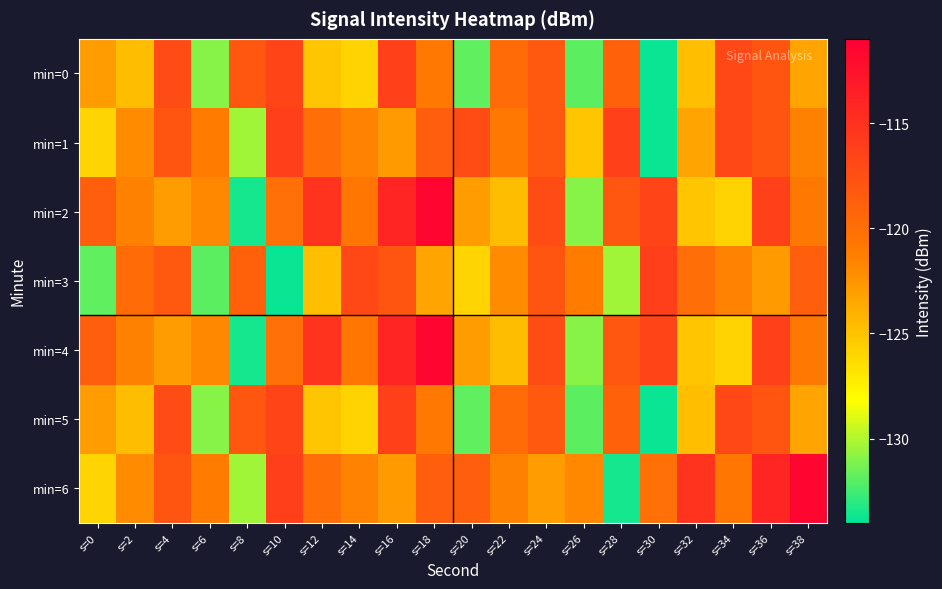

Reading left to right, what are all the values shown in this chart?

min=0: s=0=-122.9	s=2=-124.7	s=4=-117.2	s=6=-130.9	s=8=-118.1	s=10=-116.6	s=12=-125.1	s=14=-125.9	s=16=-116.3	s=18=-120.9	s=20=-131.8	s=22=-119.8	s=24=-118.3	s=26=-131.9	s=28=-118.9	s=30=-133.8	s=32=-124.8	s=34=-116.9	s=36=-118.0	s=38=-123.4
min=1: s=0=-126.0	s=2=-122.0	s=4=-117.9	s=6=-121.1	s=8=-130.4	s=10=-116.1	s=12=-119.9	s=14=-121.5	s=16=-122.8	s=18=-118.7	s=20=-117.2	s=22=-120.9	s=24=-118.3	s=26=-125.1	s=28=-116.3	s=30=-133.8	s=32=-123.4	s=34=-116.9	s=36=-118.0	s=38=-121.4
min=2: s=0=-118.7	s=2=-121.4	s=4=-122.9	s=6=-121.8	s=8=-133.5	s=10=-120.1	s=12=-115.2	s=14=-120.7	s=16=-114.1	s=18=-111.6	s=20=-122.9	s=22=-124.7	s=24=-117.2	s=26=-130.9	s=28=-118.1	s=30=-116.6	s=32=-125.1	s=34=-125.9	s=36=-116.3	s=38=-120.9
min=3: s=0=-131.8	s=2=-119.8	s=4=-118.3	s=6=-131.9	s=8=-118.9	s=10=-133.8	s=12=-124.8	s=14=-116.9	s=16=-118.0	s=18=-123.4	s=20=-126.0	s=22=-122.0	s=24=-117.9	s=26=-121.1	s=28=-130.4	s=30=-116.1	s=32=-119.9	s=34=-121.5	s=36=-122.8	s=38=-118.7
min=4: s=0=-118.7	s=2=-121.4	s=4=-122.9	s=6=-121.8	s=8=-133.5	s=10=-120.1	s=12=-115.2	s=14=-120.7	s=16=-114.1	s=18=-111.6	s=20=-122.9	s=22=-124.7	s=24=-117.2	s=26=-130.9	s=28=-118.1	s=30=-116.6	s=32=-125.1	s=34=-125.9	s=36=-116.3	s=38=-120.9
min=5: s=0=-122.9	s=2=-124.7	s=4=-117.2	s=6=-130.9	s=8=-118.1	s=10=-116.6	s=12=-125.1	s=14=-125.9	s=16=-116.3	s=18=-120.9	s=20=-131.8	s=22=-119.8	s=24=-118.3	s=26=-131.9	s=28=-118.9	s=30=-133.8	s=32=-124.8	s=34=-116.9	s=36=-118.0	s=38=-123.4
min=6: s=0=-126.0	s=2=-122.0	s=4=-117.9	s=6=-121.1	s=8=-130.4	s=10=-116.1	s=12=-119.9	s=14=-121.5	s=16=-122.8	s=18=-118.7	s=20=-118.7	s=22=-121.4	s=24=-122.9	s=26=-121.8	s=28=-133.5	s=30=-120.1	s=32=-115.2	s=34=-120.7	s=36=-114.1	s=38=-111.6